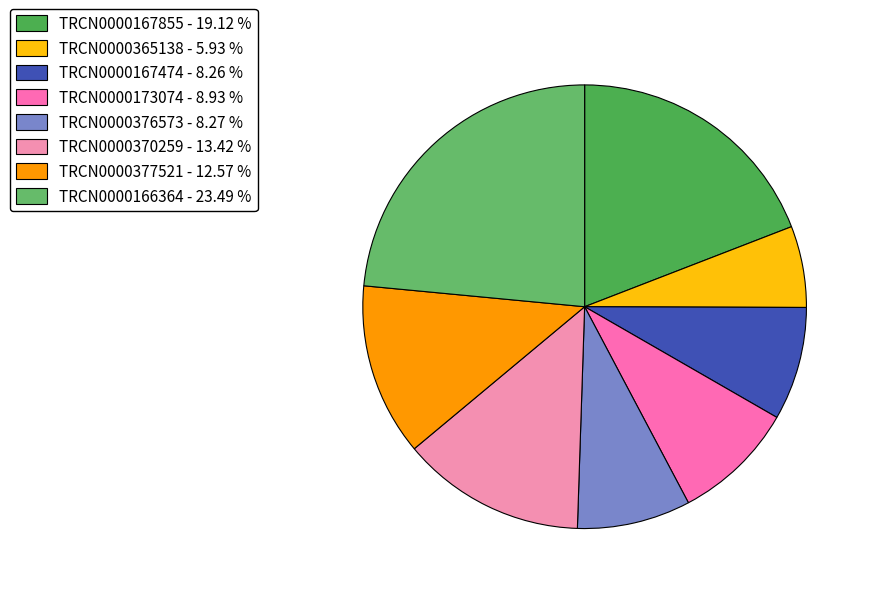

What portion of the pie excludes TRCN0000167855?

80.9%